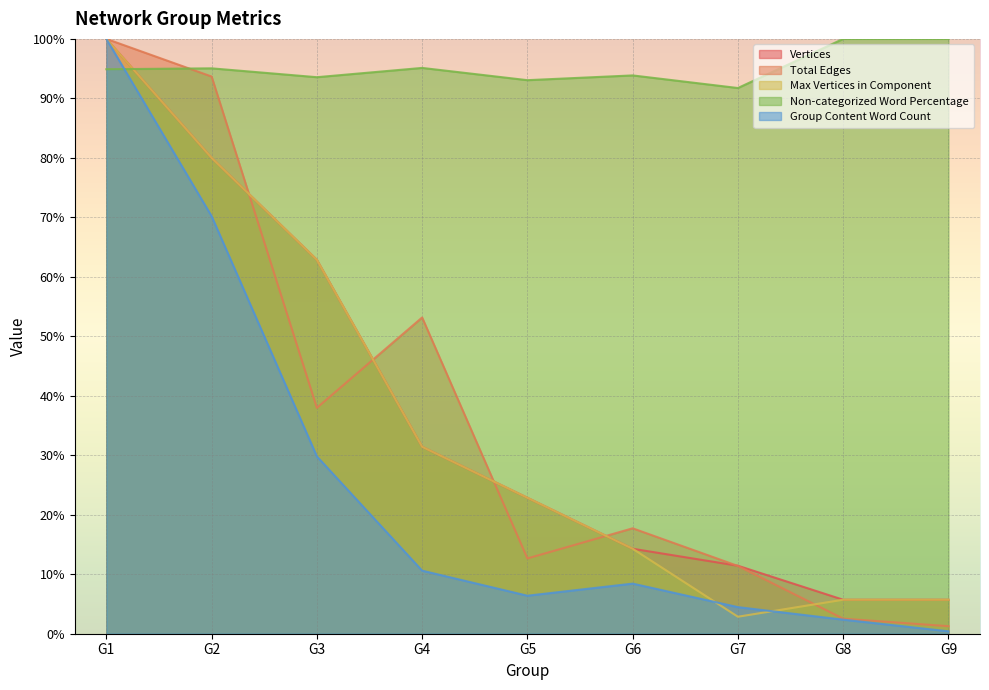

How many lines are shown in the chart?

5